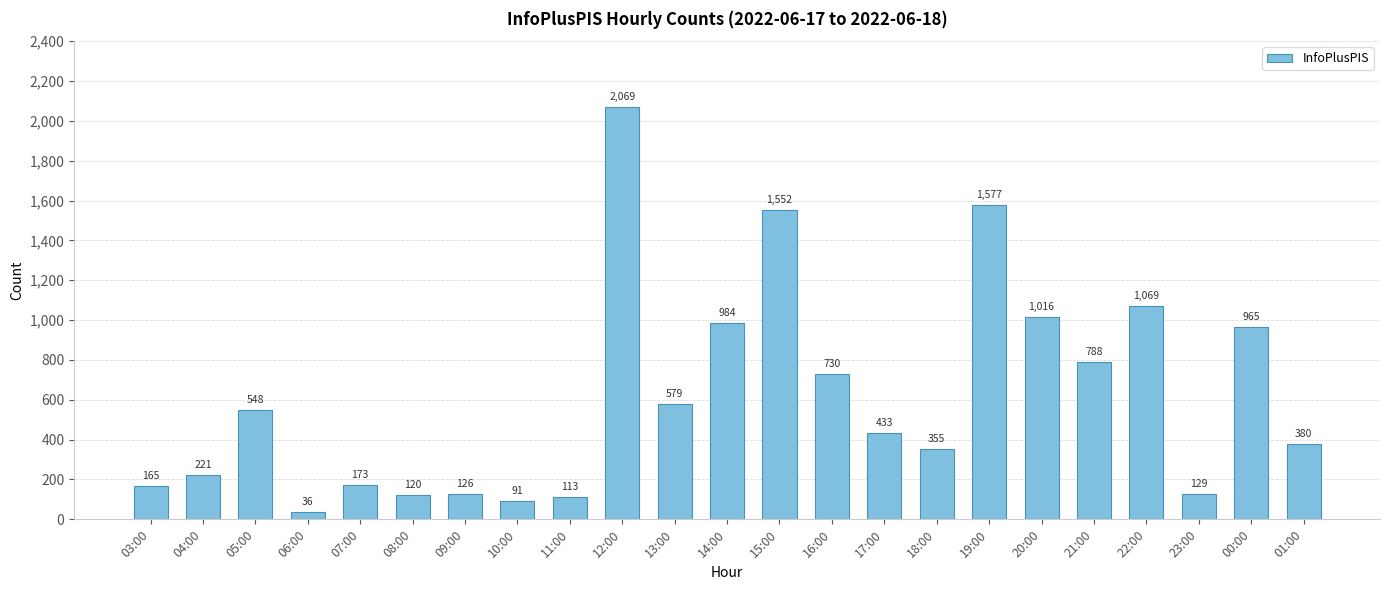

What is the label of the 4th bar from the right?

22:00